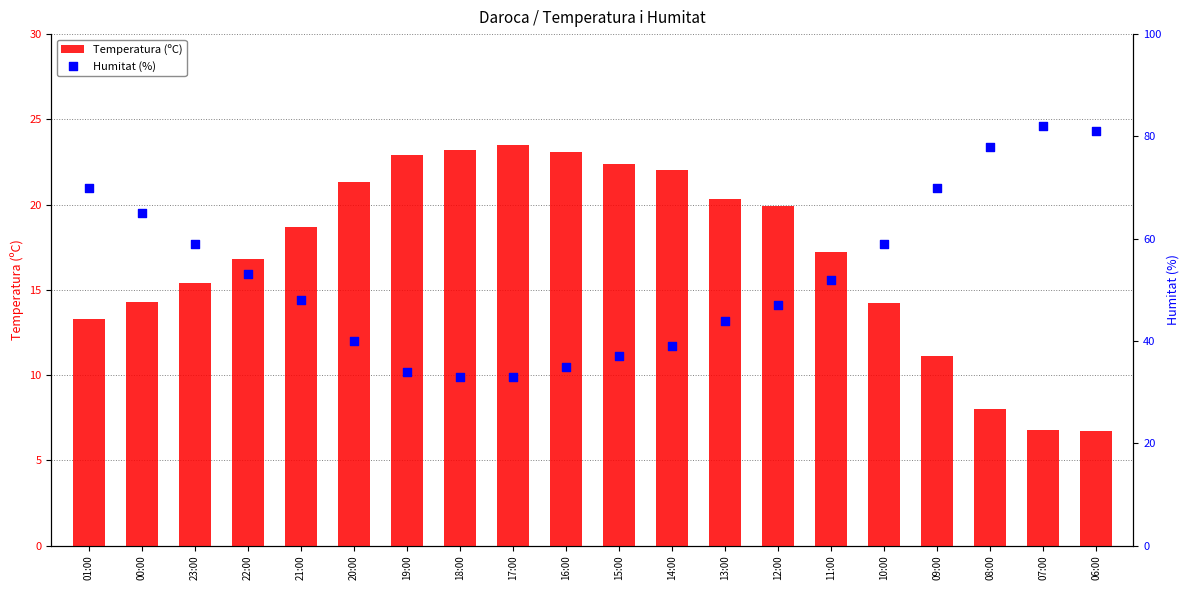

Is the value of Temperatura (ºC) at 01:00 greater than the value of Humitat (%) at 15:00?

No